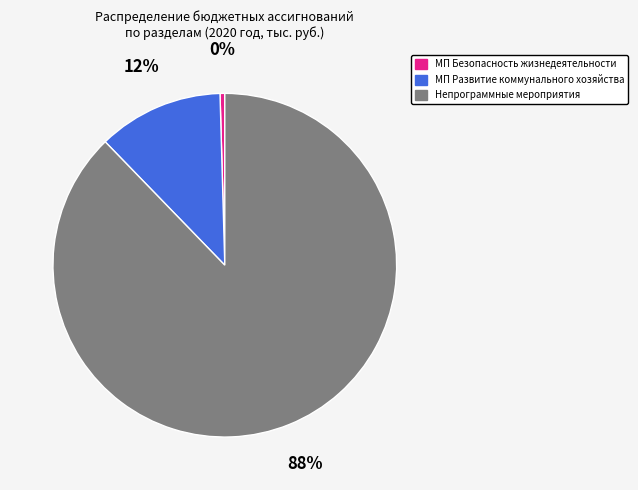

Rank the categories by value from highest to lowest.

Непрограммные мероприятия, МП Развитие коммунального хозяйства, МП Безопасность жизнедеятельности